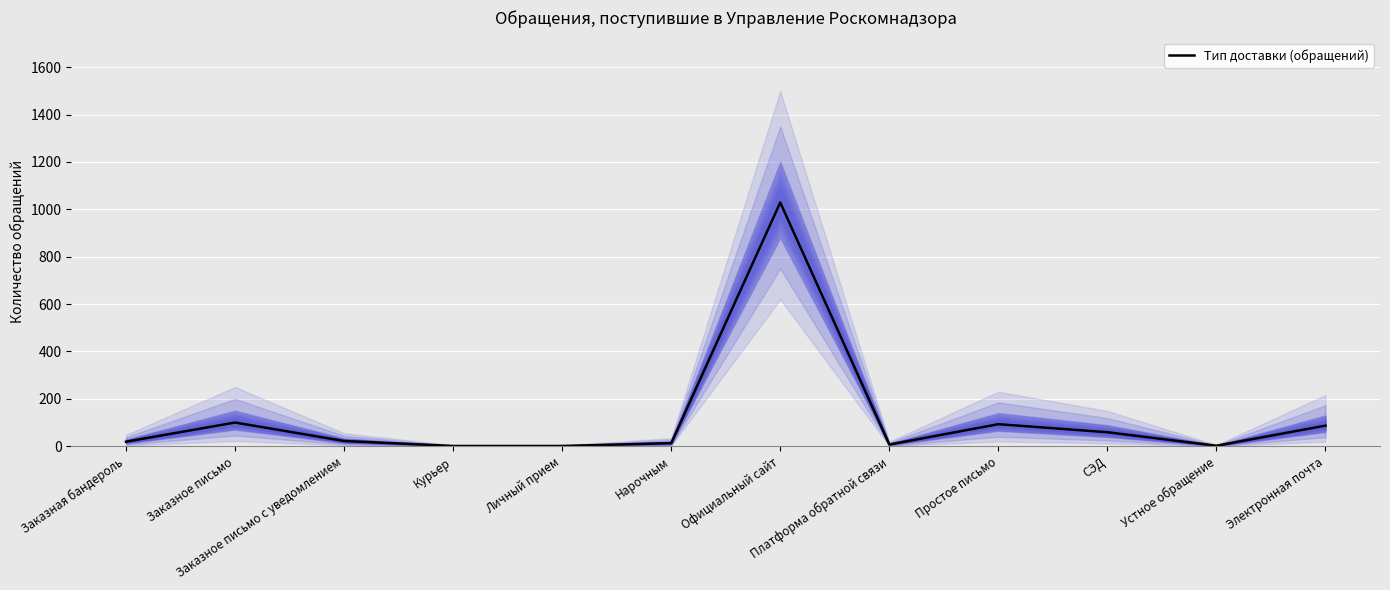

How many series are shown in this chart?

1